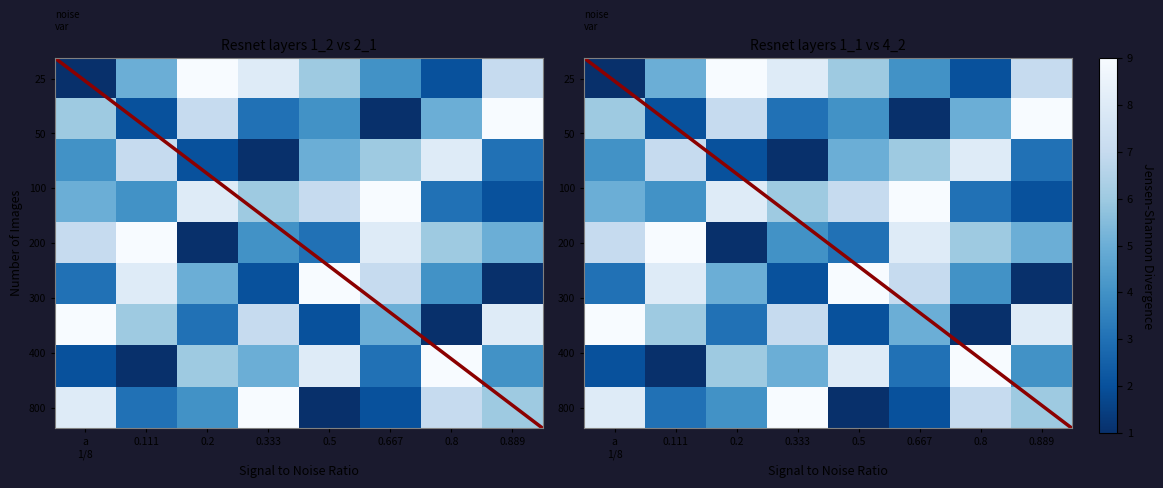

How many data points in 5 are above 6?

3